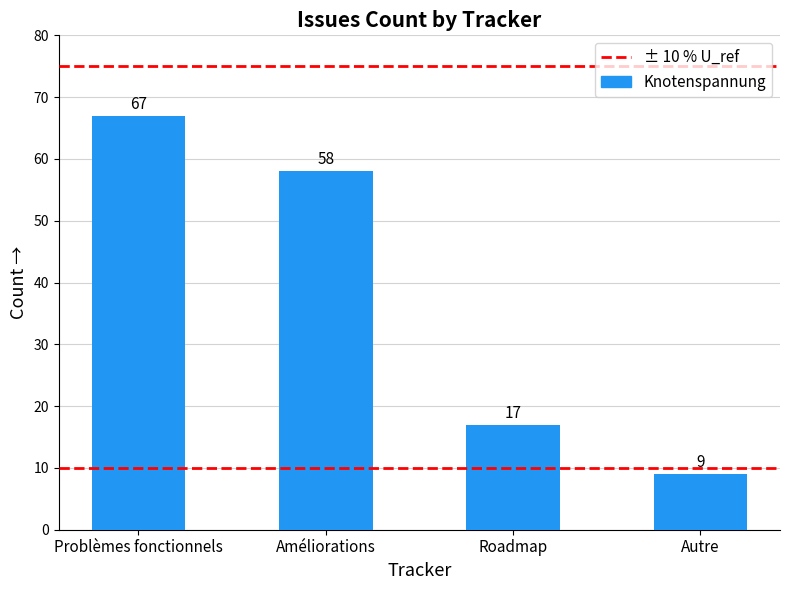

Reading left to right, list all the values displayed in this chart.

Problèmes fonctionnels=67	Améliorations=58	Roadmap=17	Autre=9